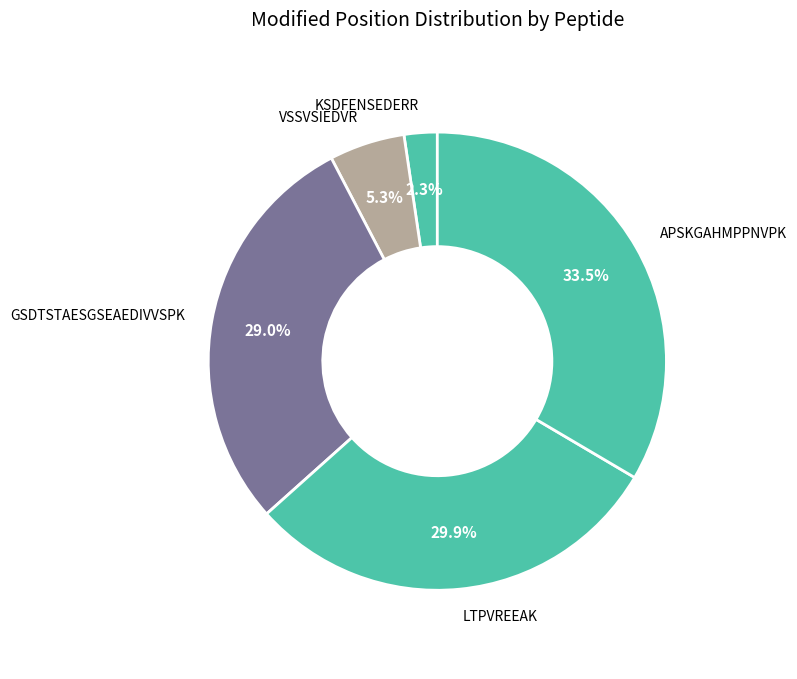

Count the number of slices in the pie.

5